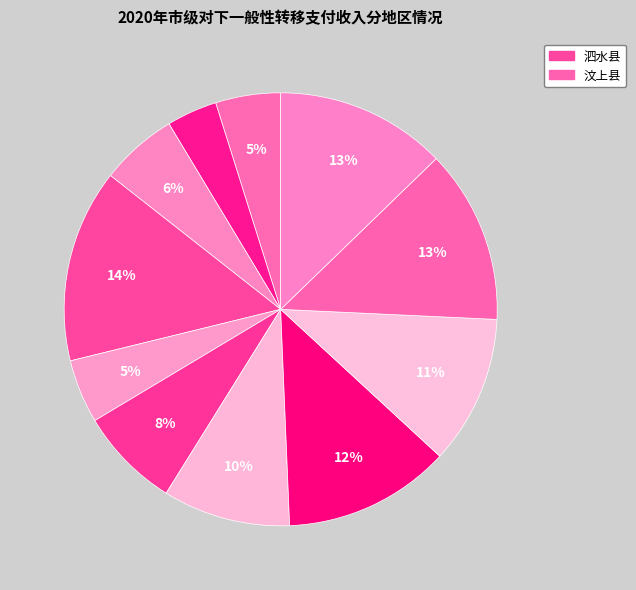

How many slices are in this pie chart?

11